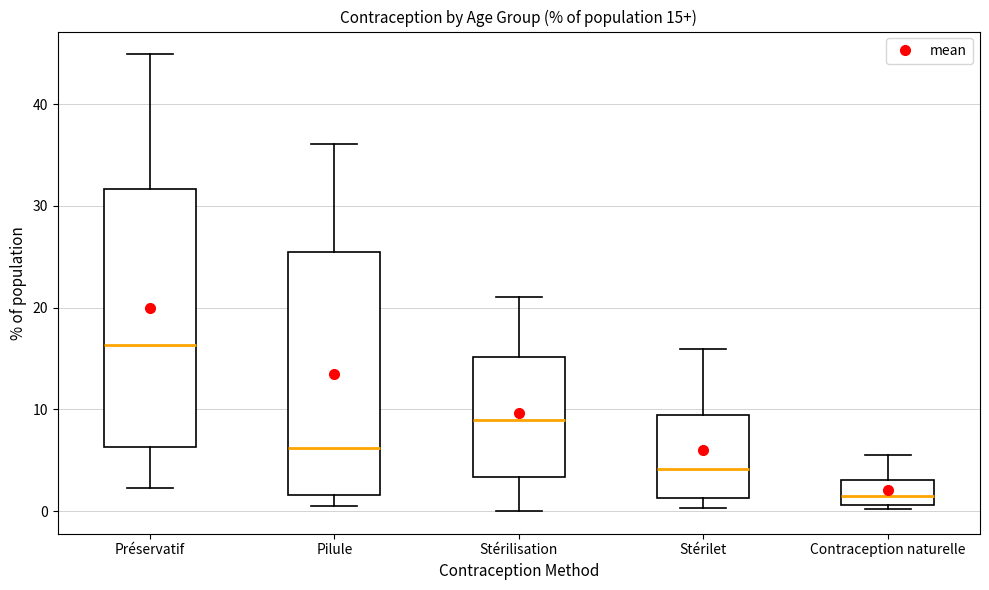

Which box has the highest median line?

Préservatif